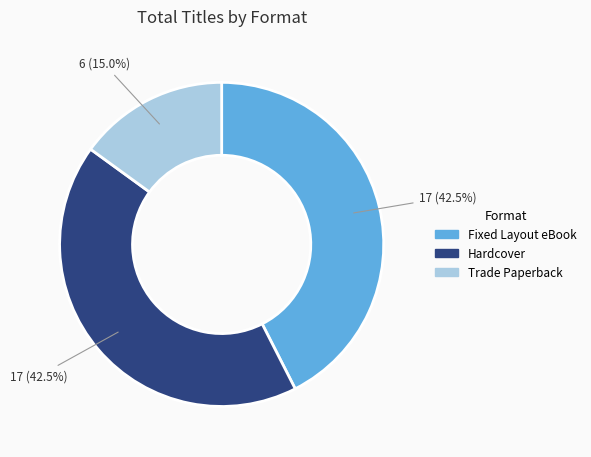

Which category has the smallest portion of the pie?

Trade Paperback